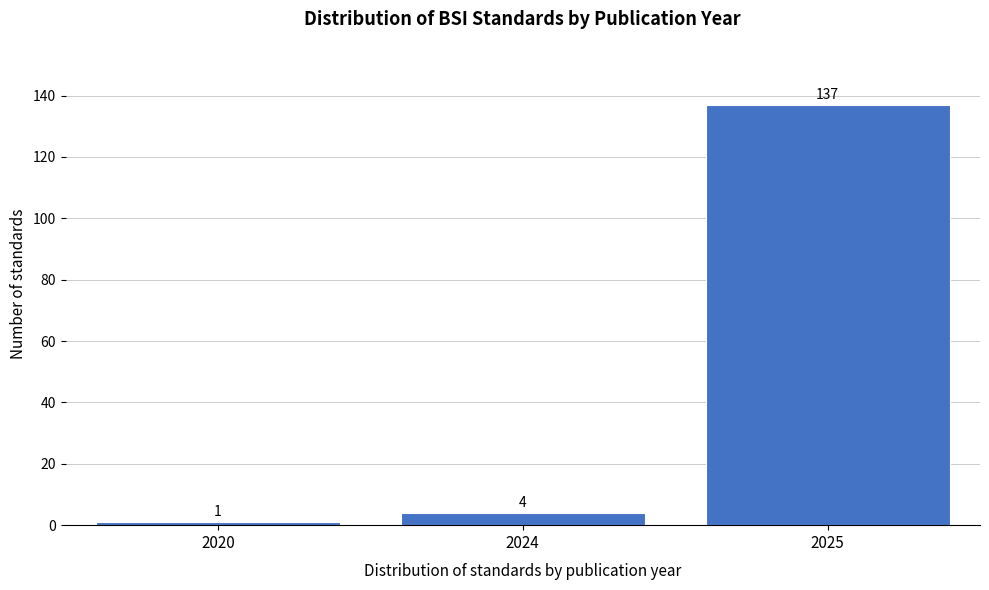

Reading left to right, list all the values displayed in this chart.

1	4	137